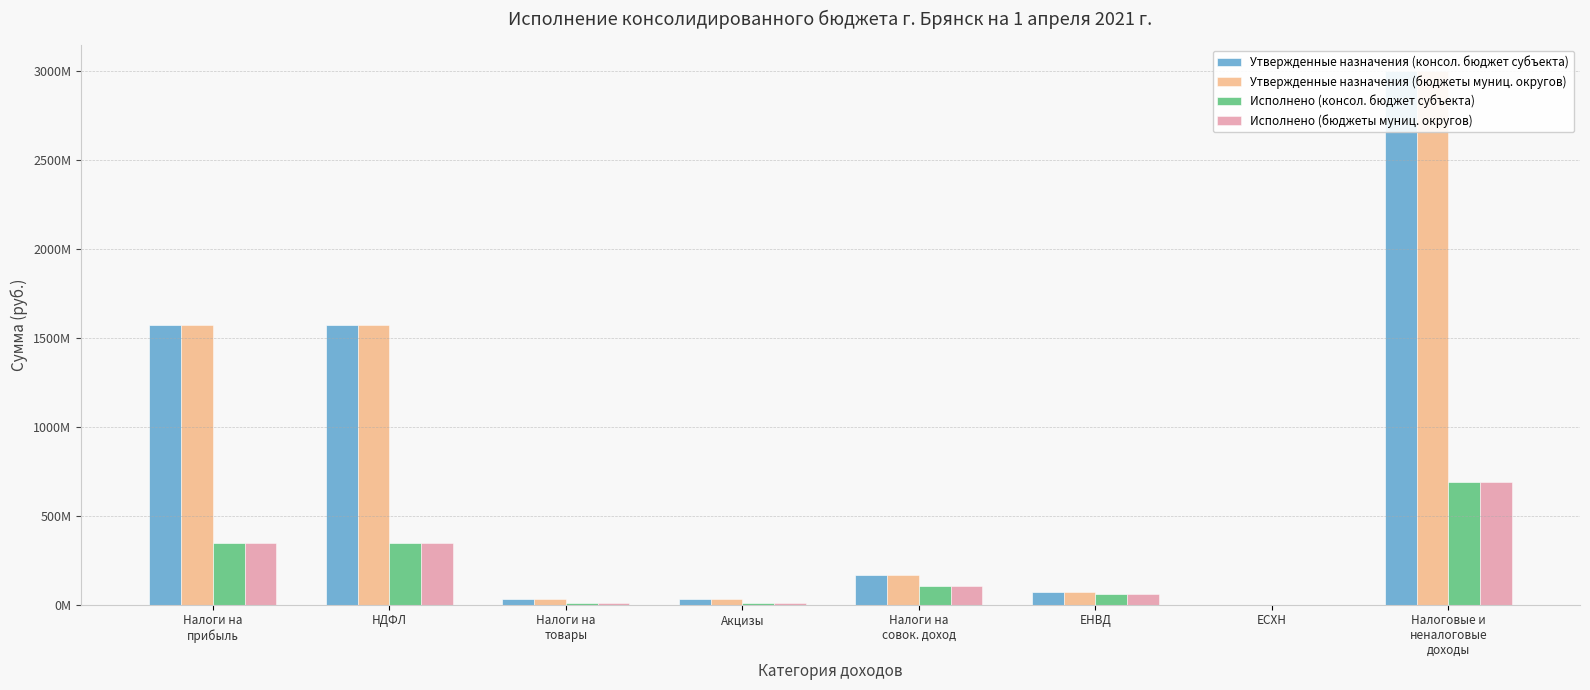

What is the minimum value shown in the chart?

95000.0